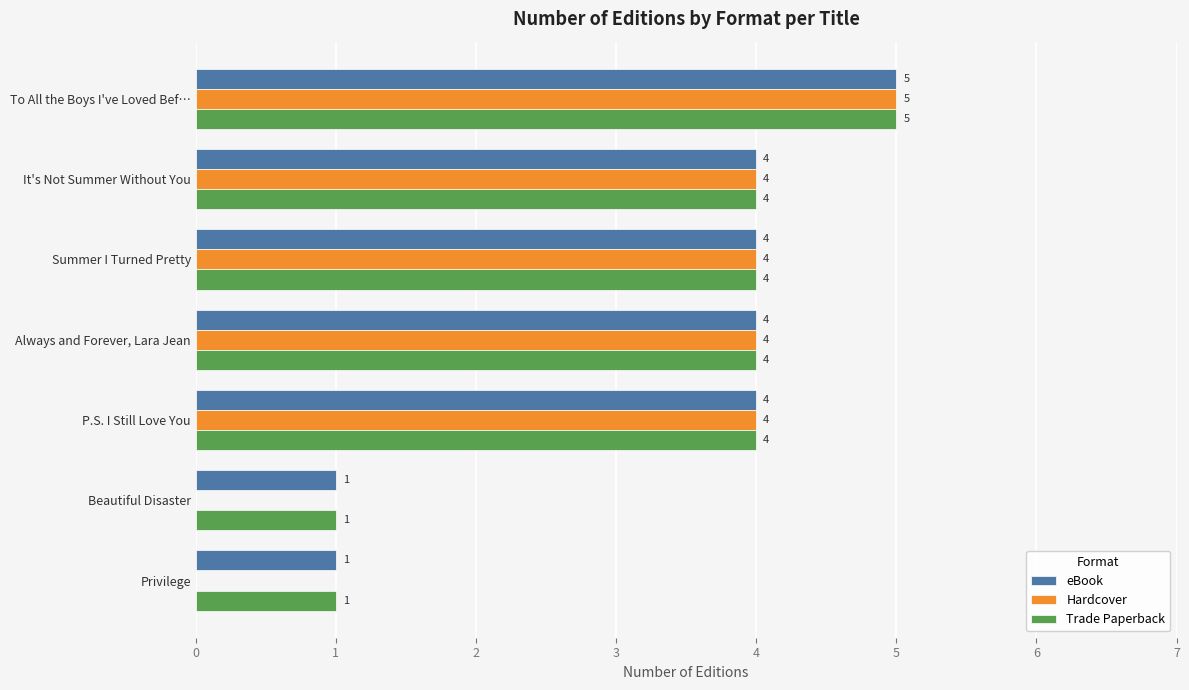

Is the value of Hardcover at Beautiful Disaster greater than the value of Trade Paperback at To All the Boys I've Loved Bef…?

No